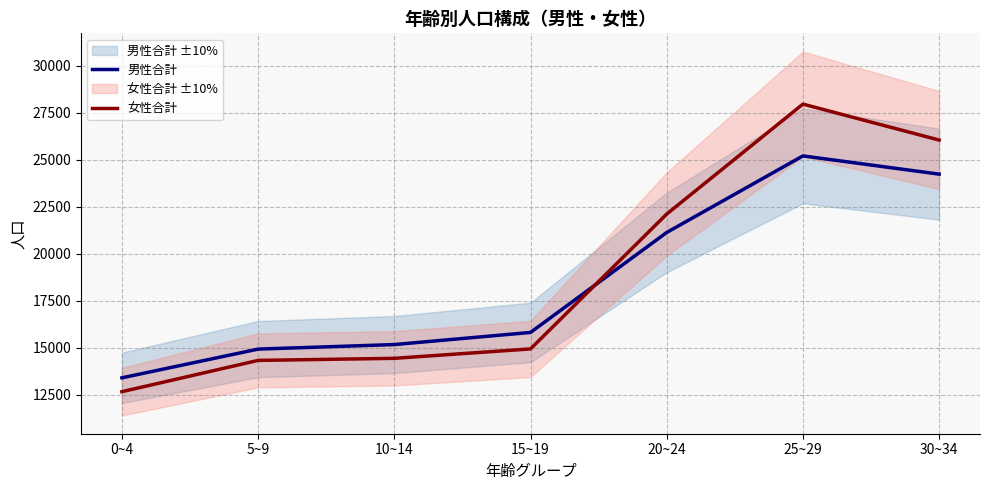

How many interior local peaks does the 女性合計 series have?

1